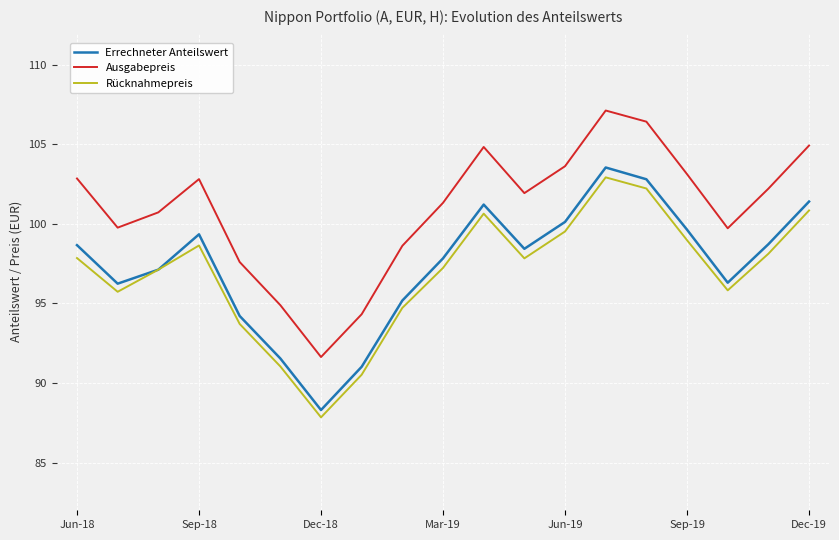

How many lines are shown in the chart?

3